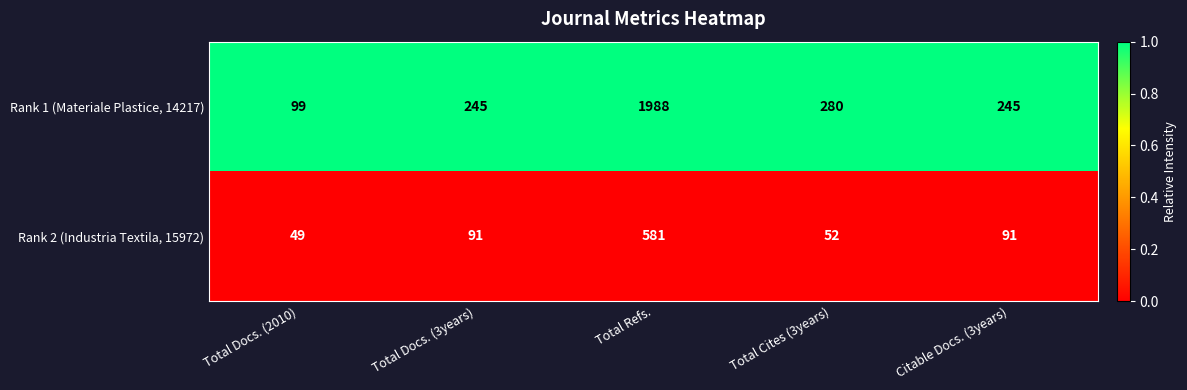

Rank the series by their maximum value, from lowest to highest.

Rank 2 (Industria Textila, 15972), Rank 1 (Materiale Plastice, 14217)